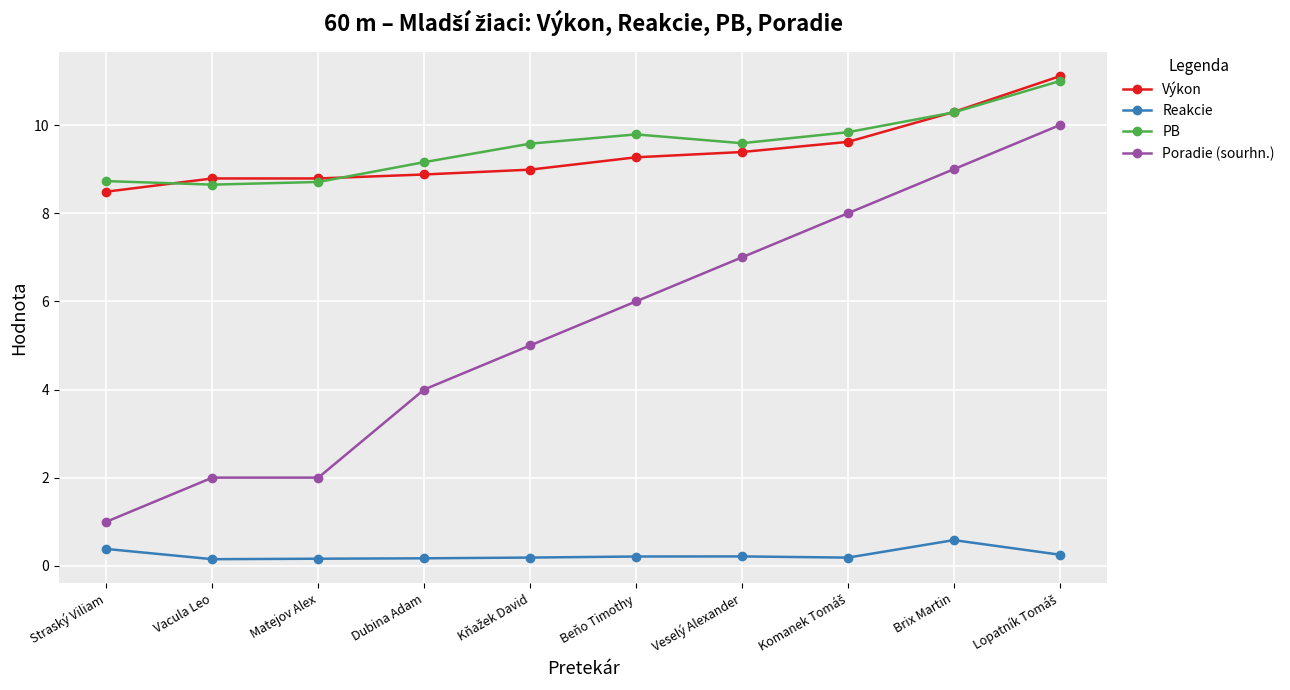

What is the average value of the Reakcie series?

0.2